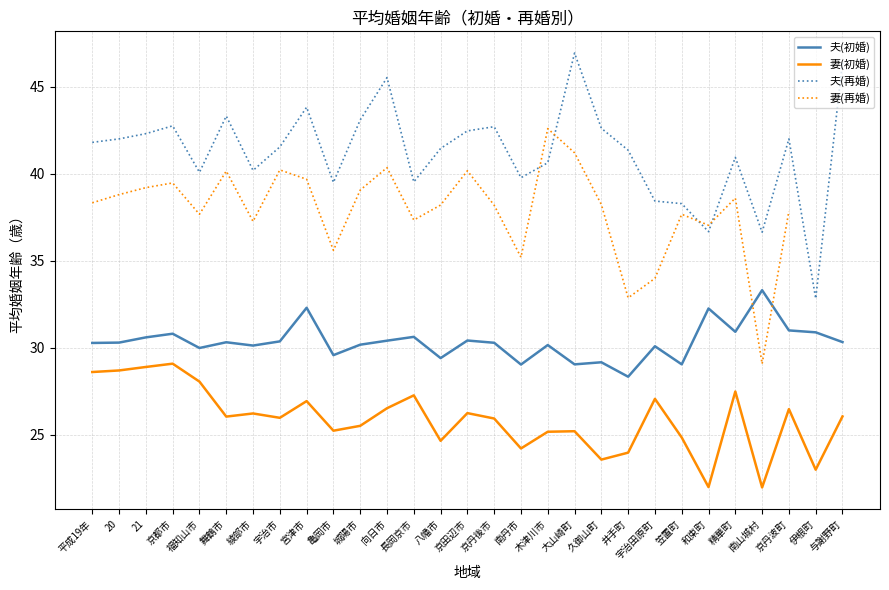

The value of 妻(初婚) at 京田辺市 is 26.2. True or false?

True